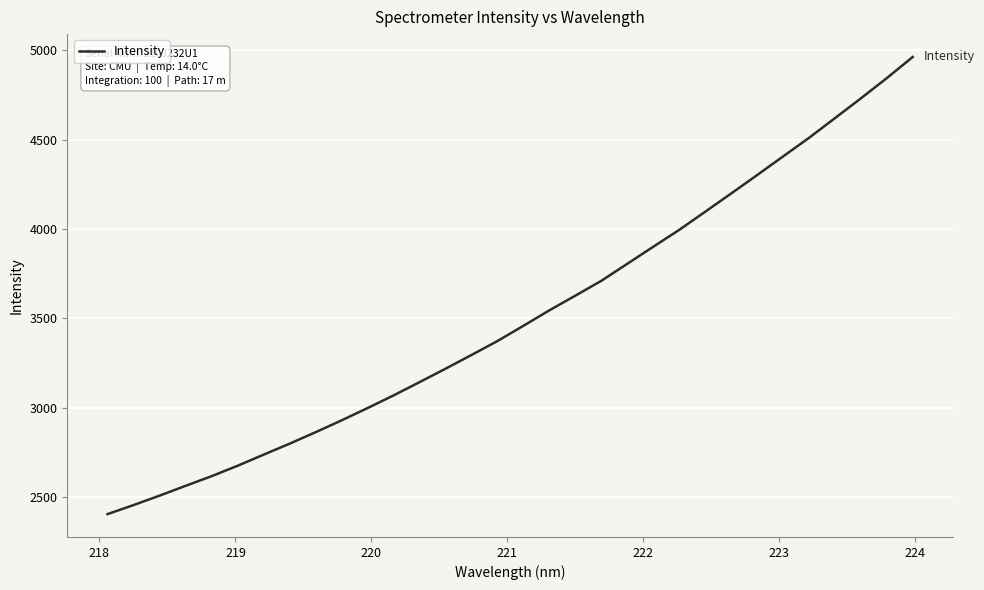

True or false: there are more than 2 points higher than both neighbors.

False